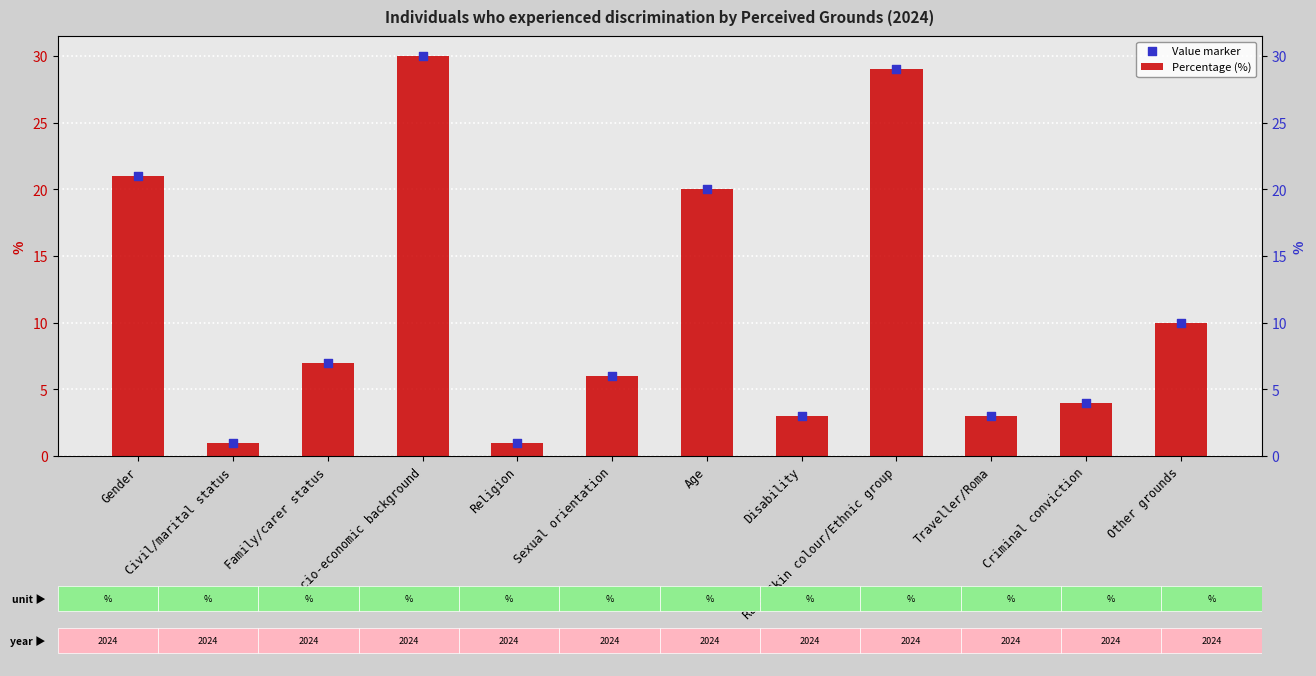

Is the value of Percentage (%) at Socio-economic background greater than the value of Value marker at Traveller/Roma?

Yes